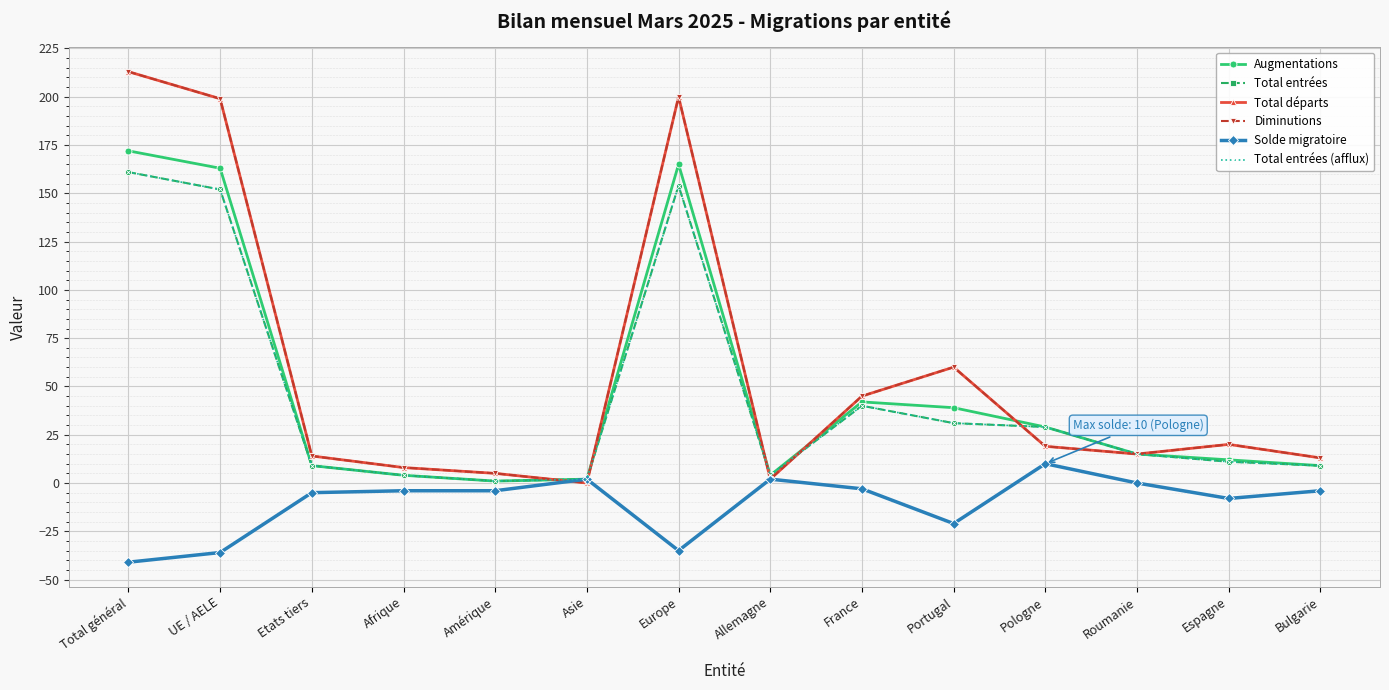

Is this an area chart (filled region under the line)?

No